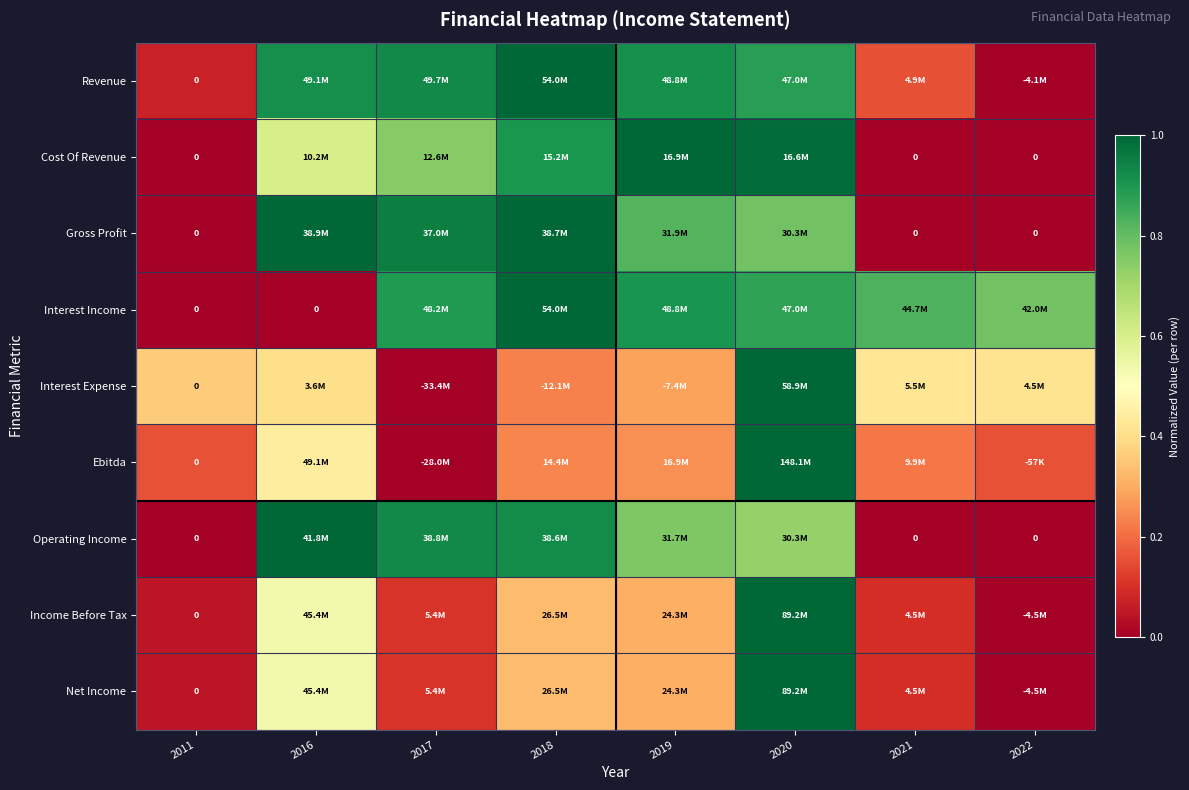

Is it true that Revenue equals 1.4 at 2016?

False